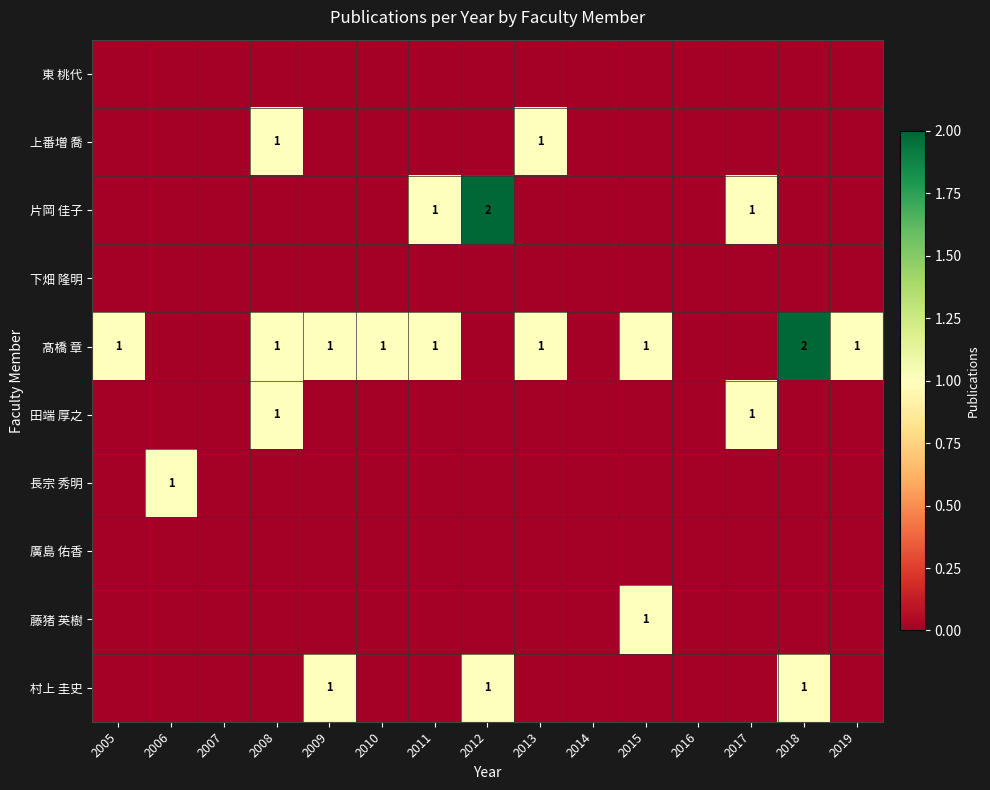

Is it true that 髙橋 章 equals 0 at 2011?

False